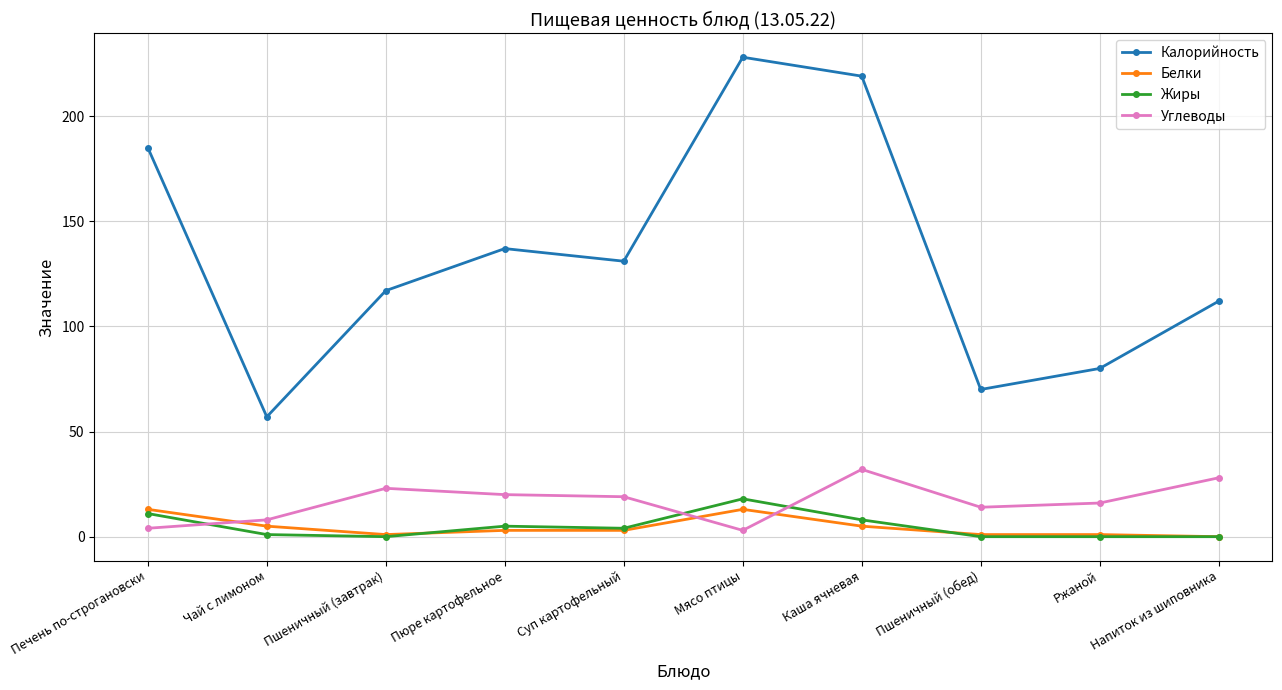

How many interior local valleys does the Калорийность series have?

3